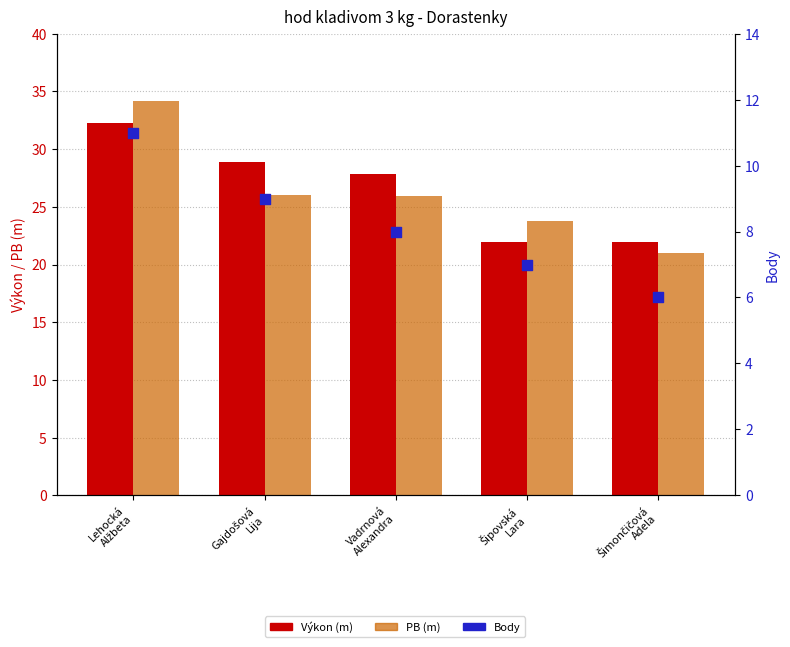

Which series has the largest total across all categories?

Výkon (m)